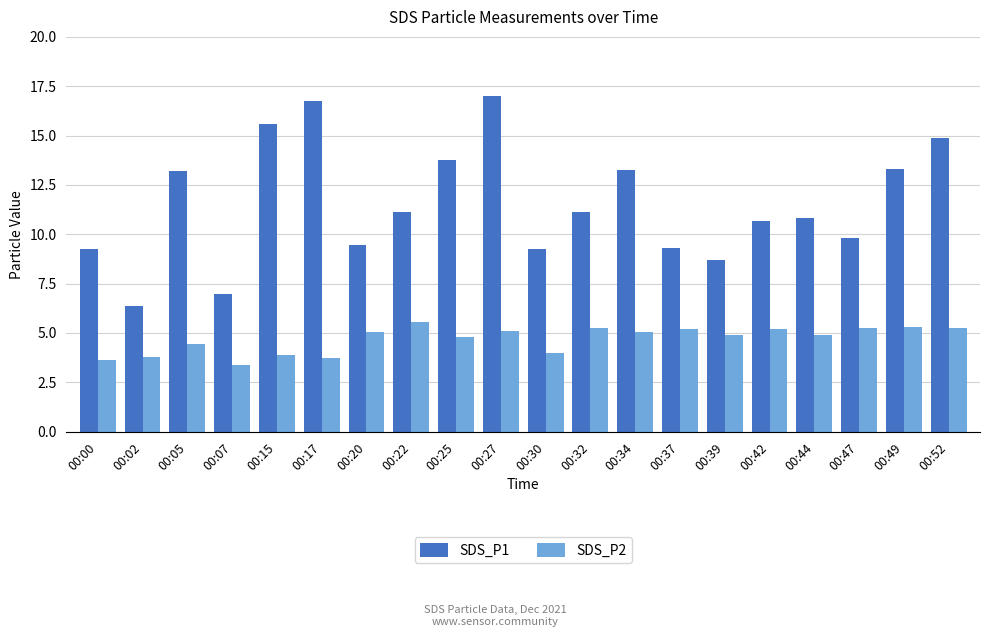

What is the sum of the SDS_P1 values at 00:37 and 00:42?

20.0